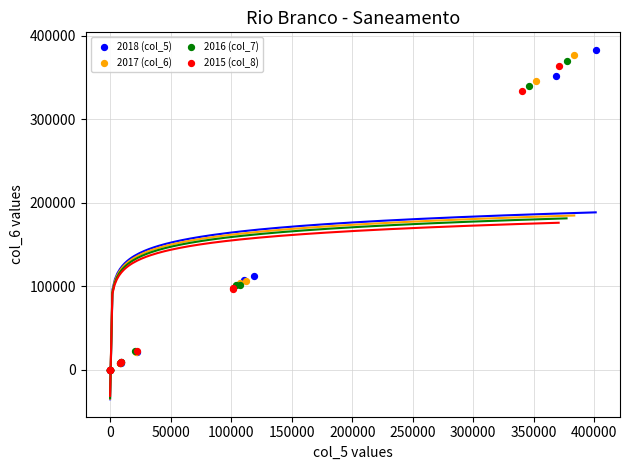

Which series reaches the maximum Y coordinate?

2018 (col_5)